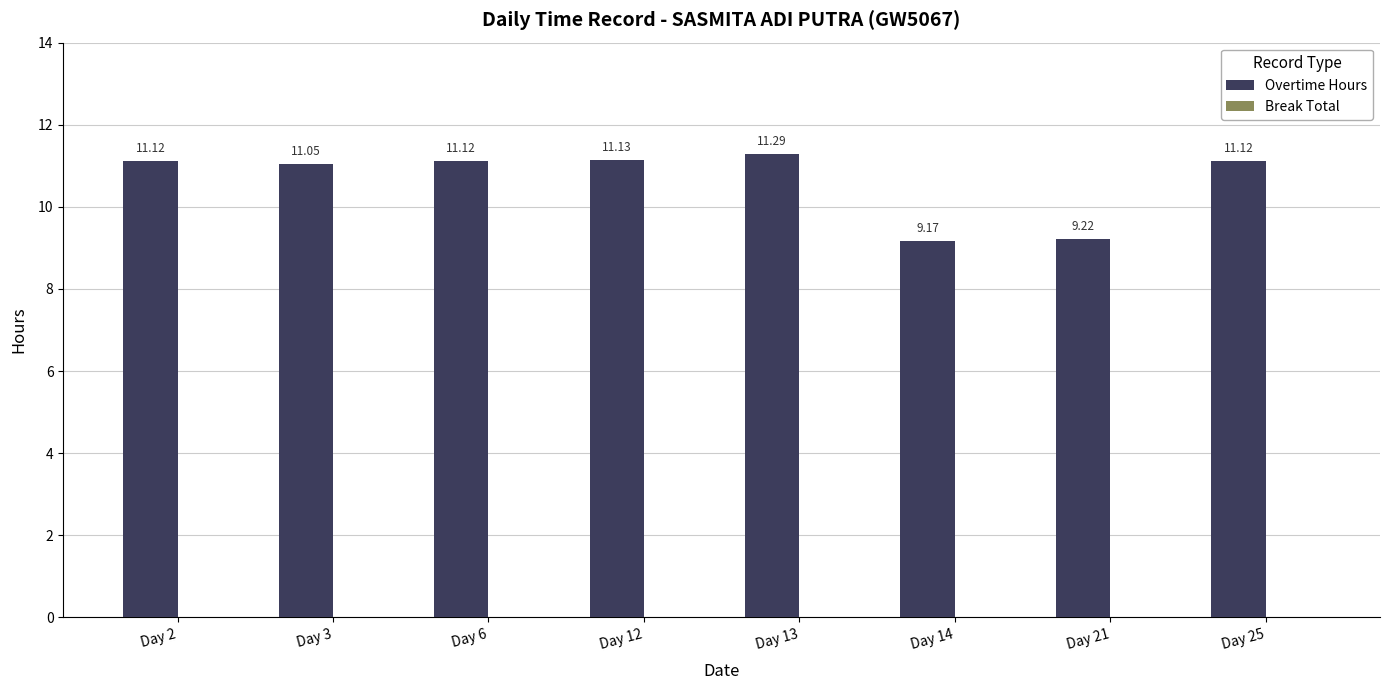

What is the difference between the maximum and minimum values?

2.1